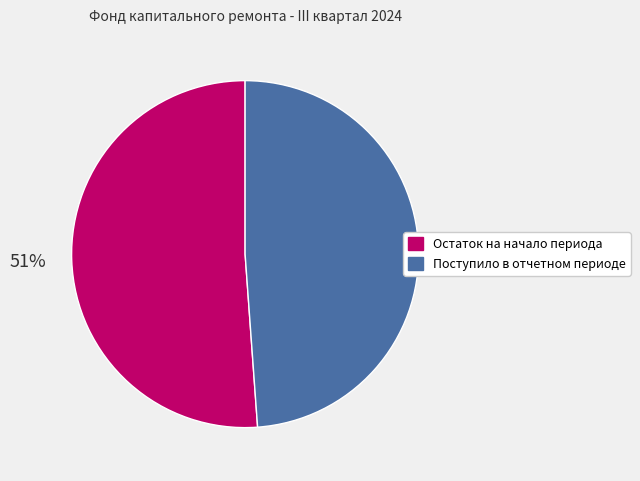

Between Остаток на начало периода and Поступило в отчетном периоде, which is larger?

Остаток на начало периода